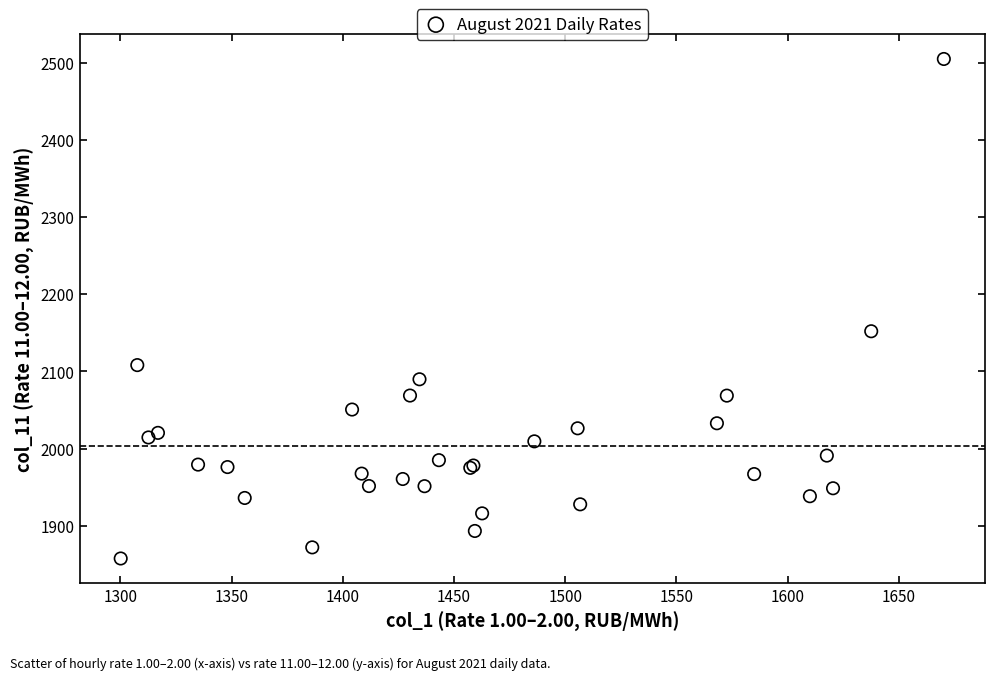

What Y value in the scatter plot is closest to 2181?

2152.1